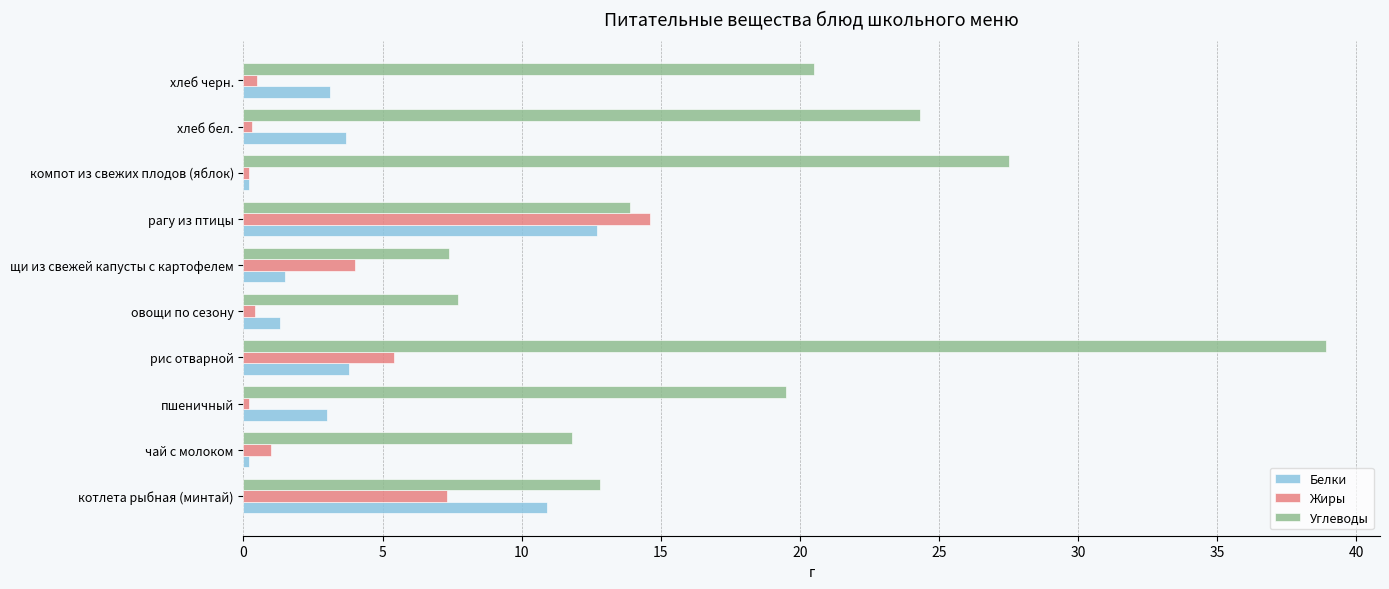

At how many categories does at least one series exceed 6?

10